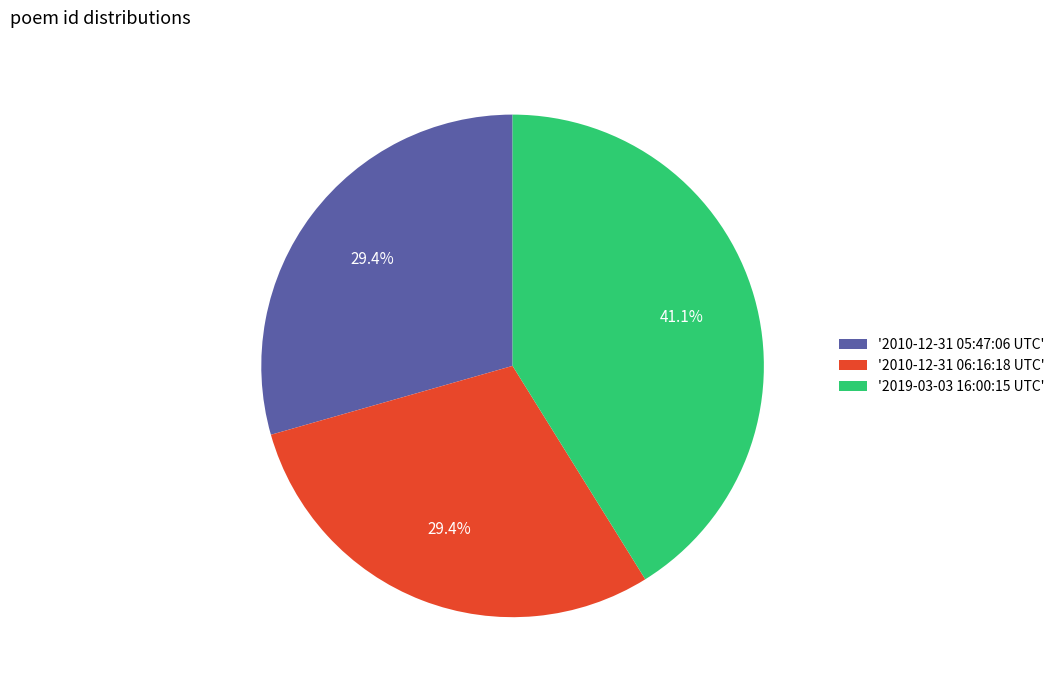

Does '2010-12-31 05:47:06 UTC' account for over 50% of the chart?

No